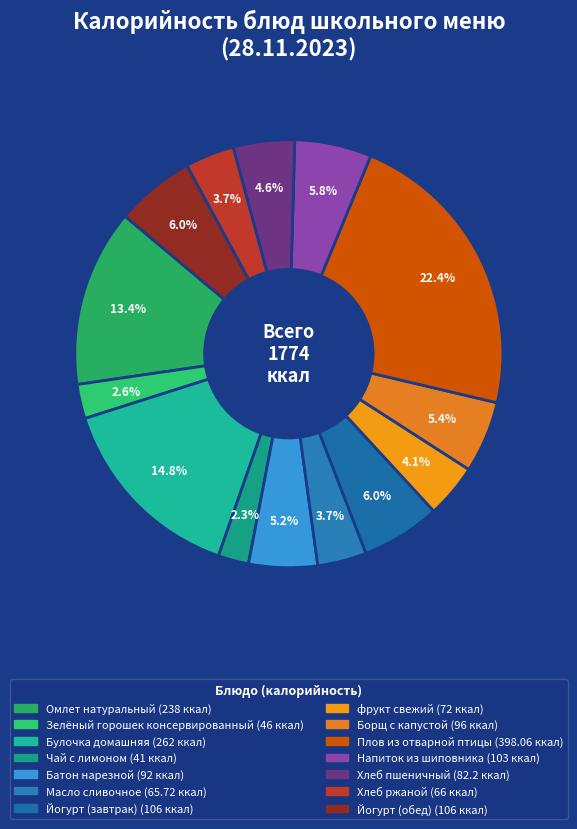

What is the change in value from Зелёный горошек консервированный to Булочка домашняя?

+216.0